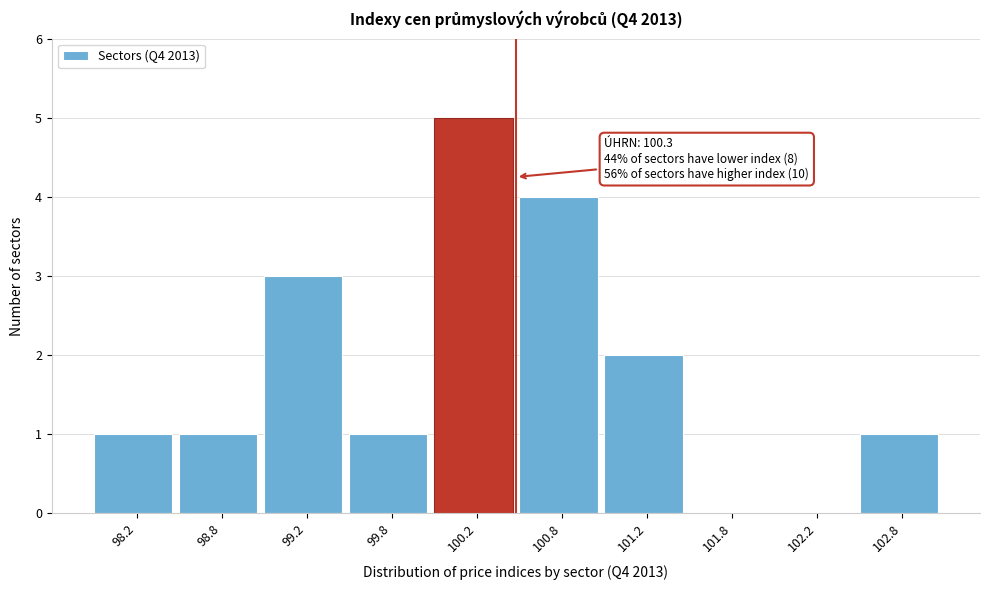

Over which range of the x-axis is the bar tallest?

100.0 to 100.5